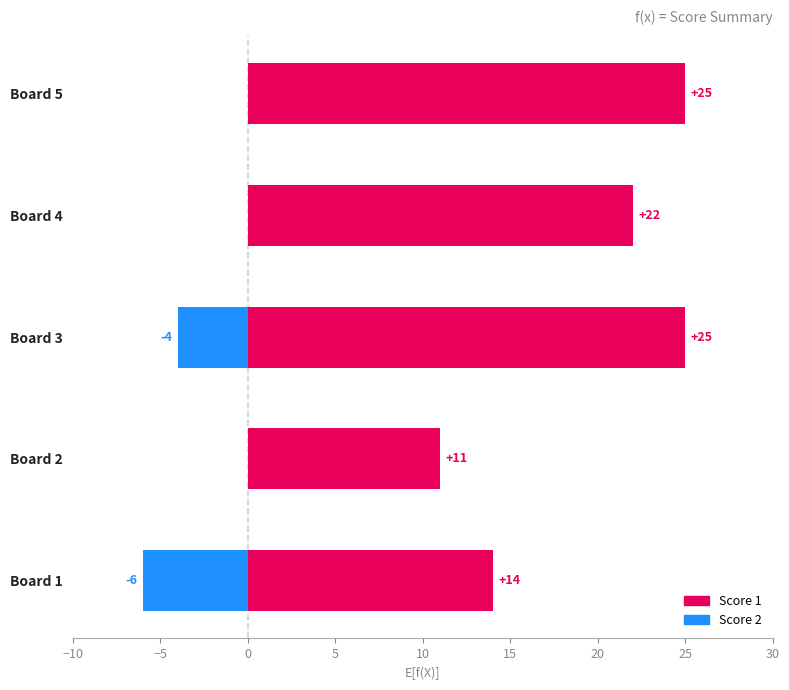

What is the sum of all Score 1 values?

97